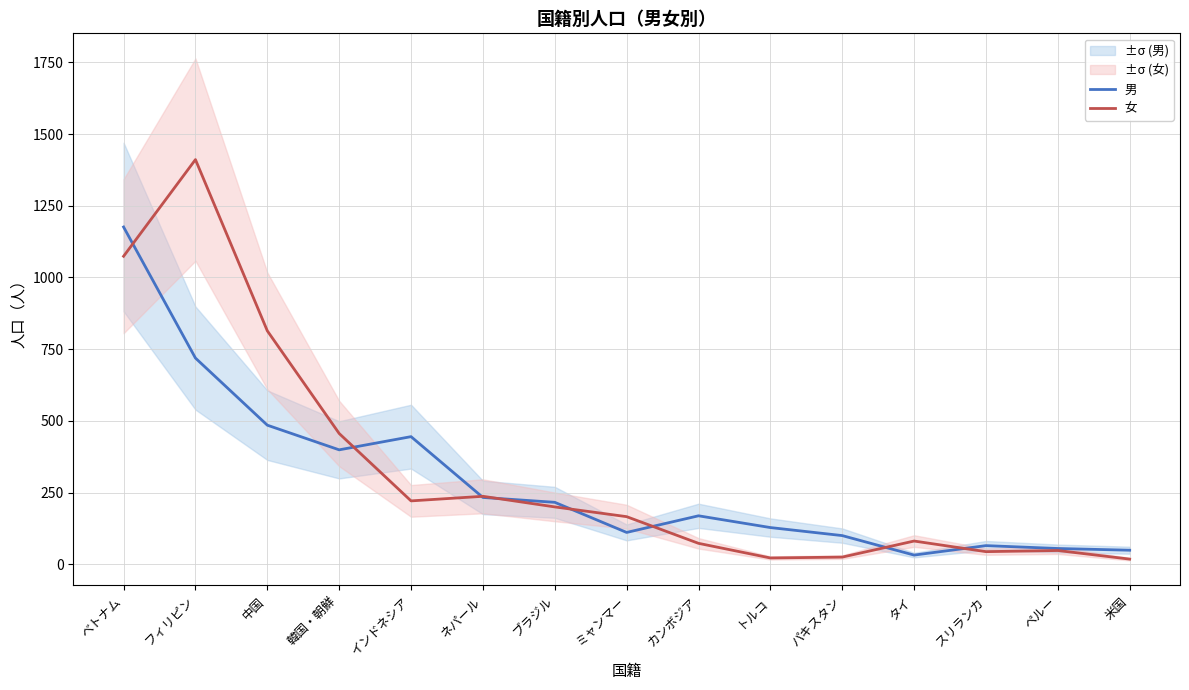

Does the chart display data point markers on the line(s)?

No